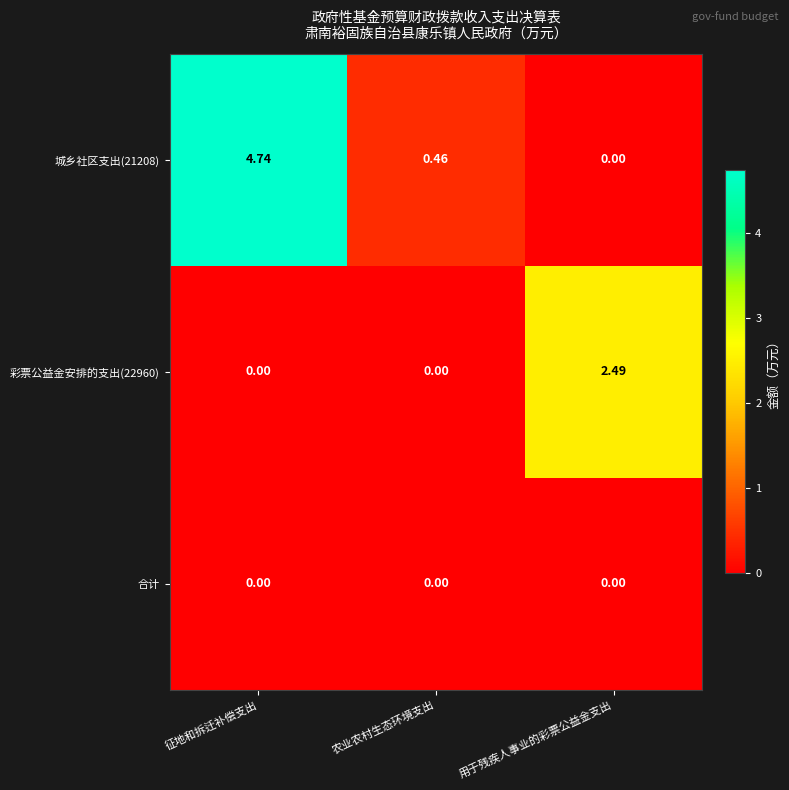

Rank the series by their maximum value, from highest to lowest.

城乡社区支出(21208), 彩票公益金安排的支出(22960), 合计